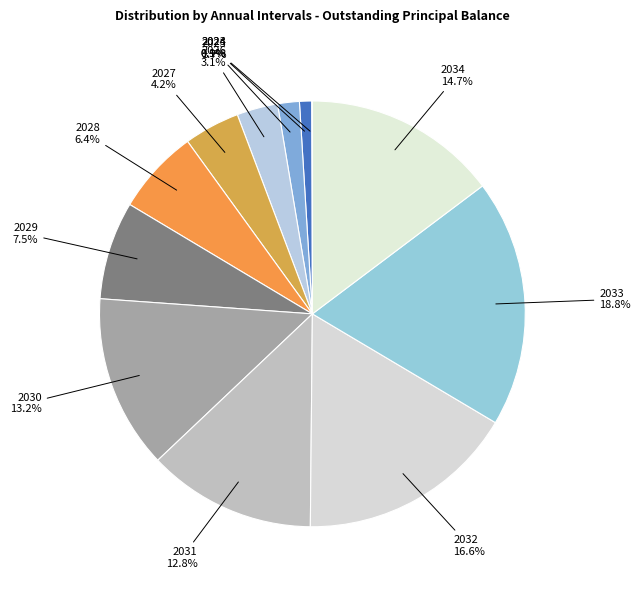

Which category has the biggest portion of the pie?

2033